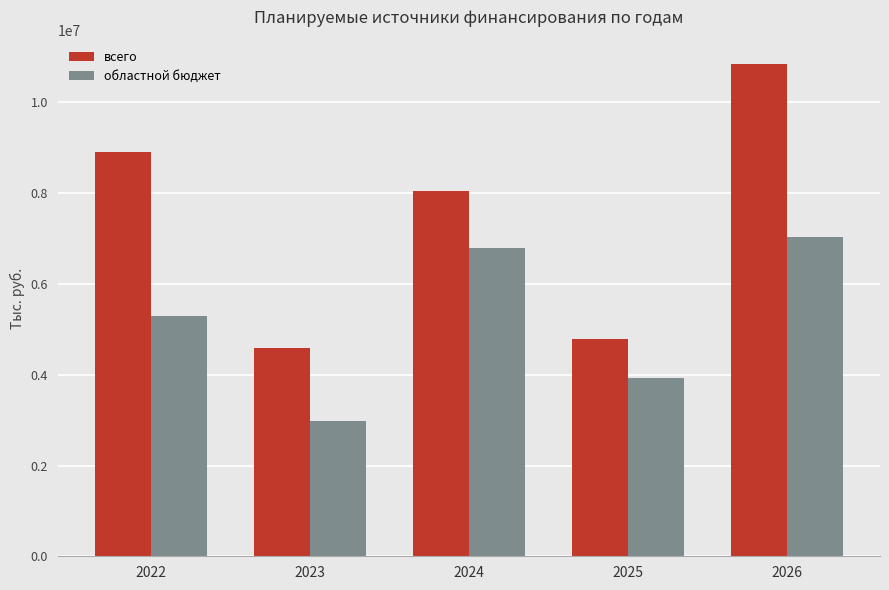

What is the spread (max minus min) of values at 2023?

1601943.2